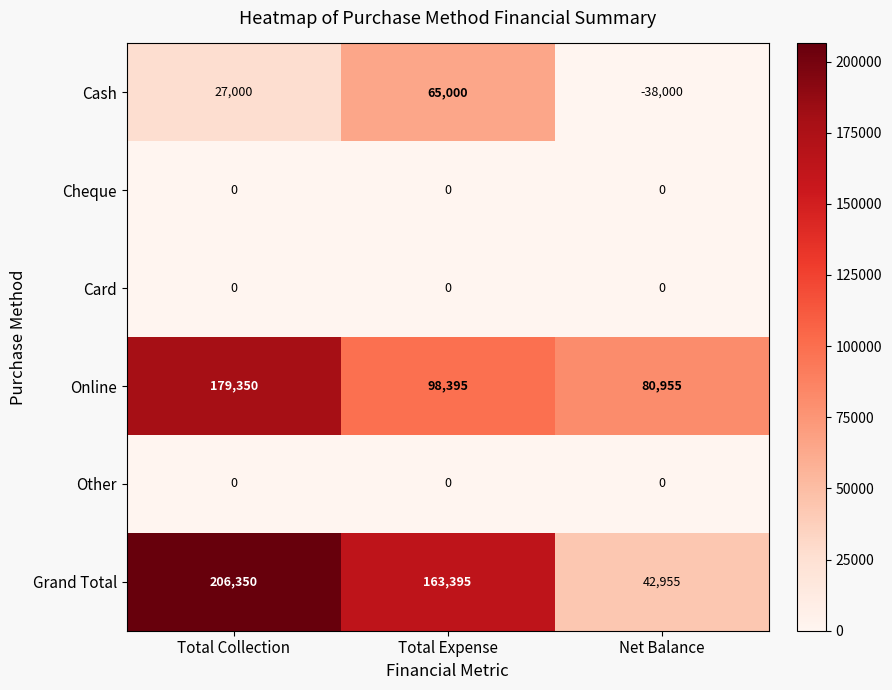

Count the Cash values in the range -38000 to 65000.

3